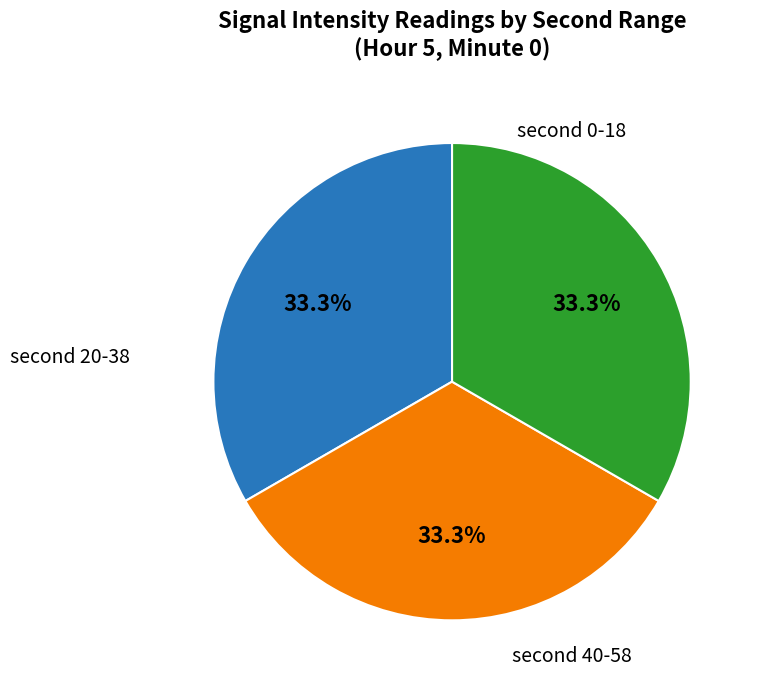

Count the number of slices in the pie.

3